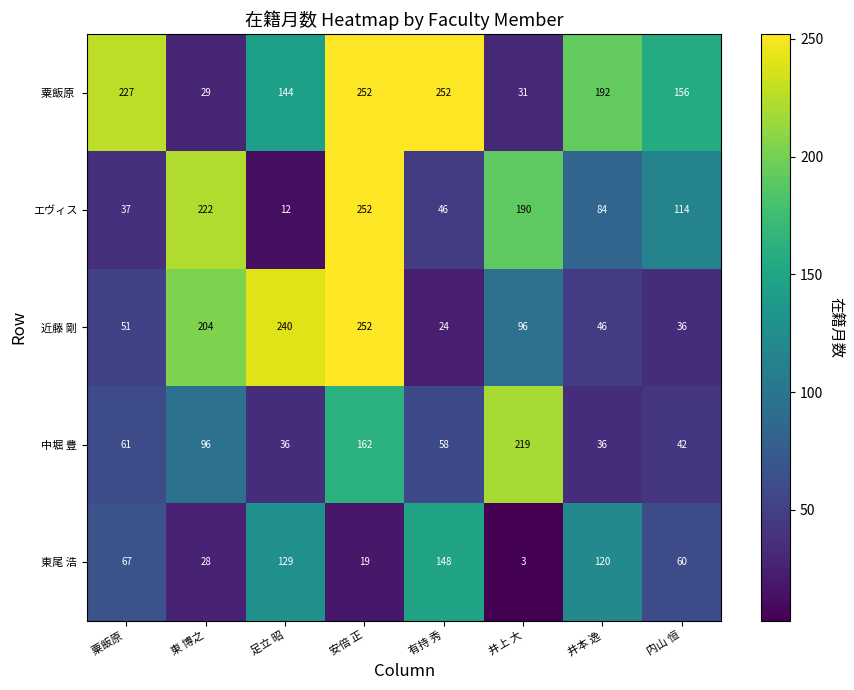

What is the sum of the エヴィス values at 有持 秀 and 井上 大?

236